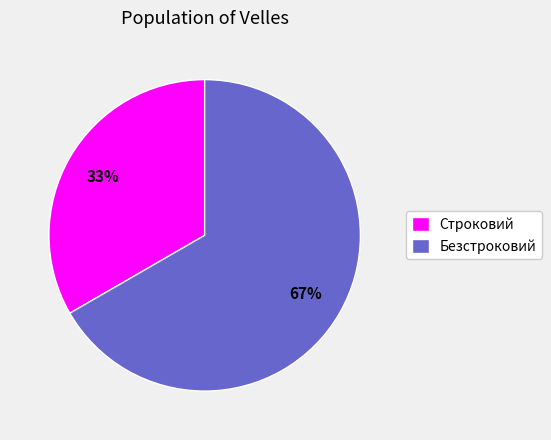

How many slices are in this pie chart?

2